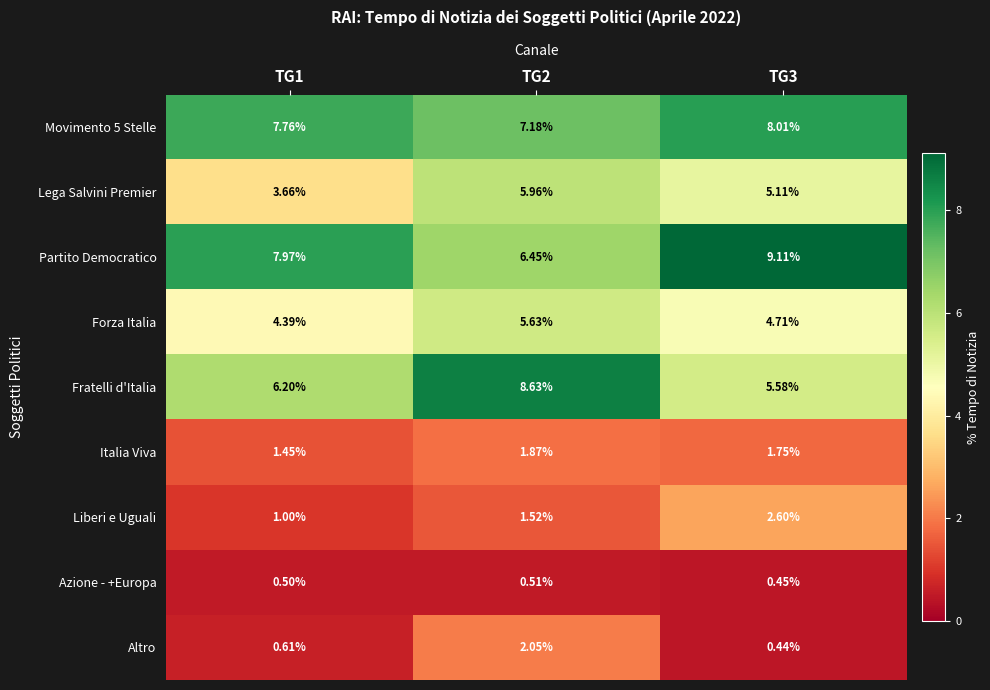

Which series has the widest spread of values?

Fratelli d'Italia